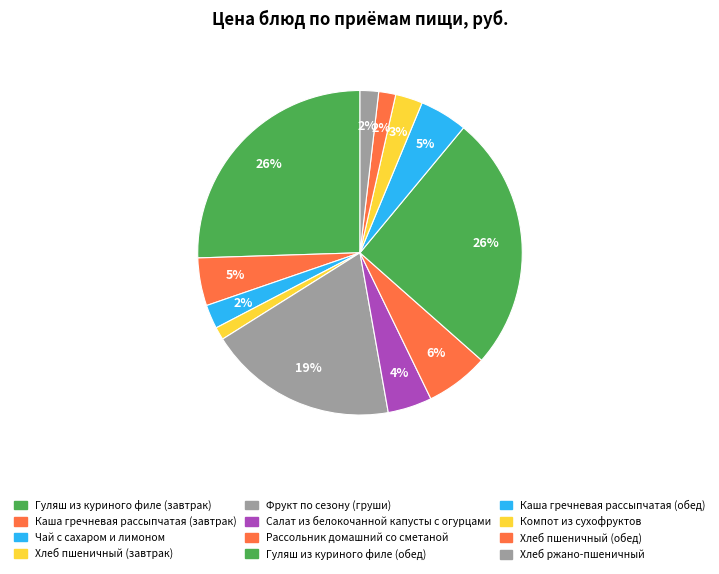

How many slices are in this pie chart?

12